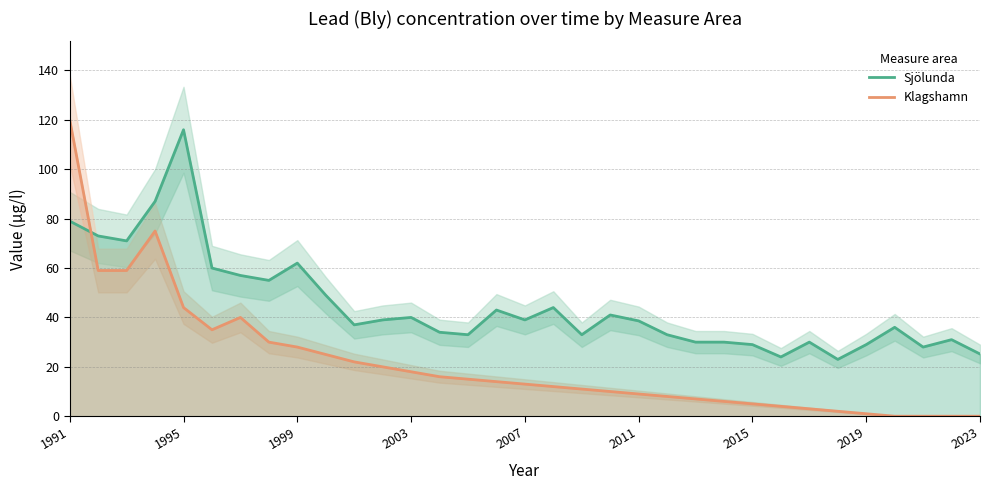

What is the maximum value for Klagshamn?

120.0